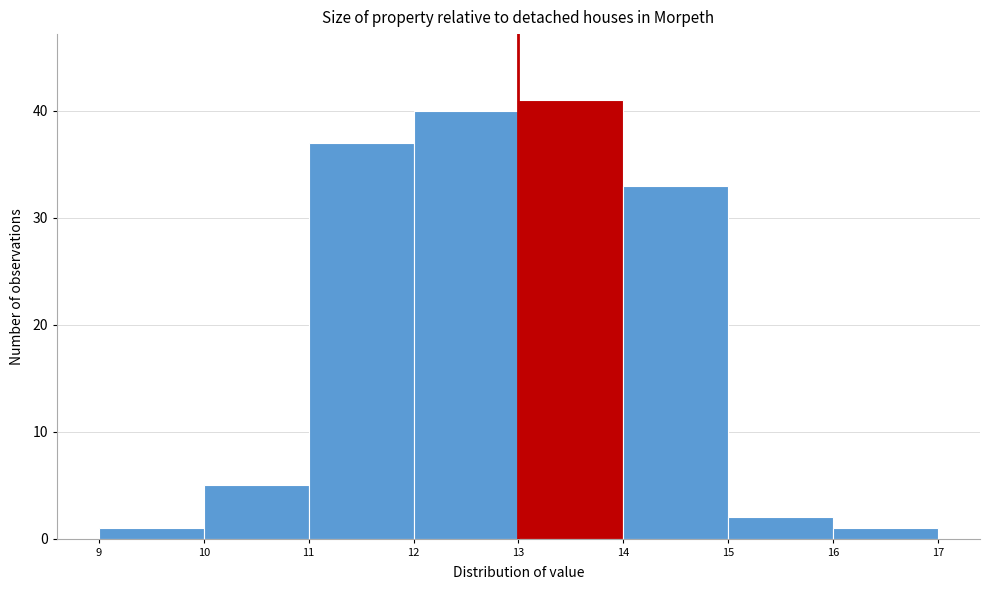

Reading left to right, transcribe this chart: for each bar, give the range it covers on the x-axis and its height. The values are not printed on the chart, so give them approximately, as read against the axis.

9 to 10: 1
10 to 11: 5
11 to 12: 37
12 to 13: 40
13 to 14: 41
14 to 15: 33
15 to 16: 2
16 to 17: 1